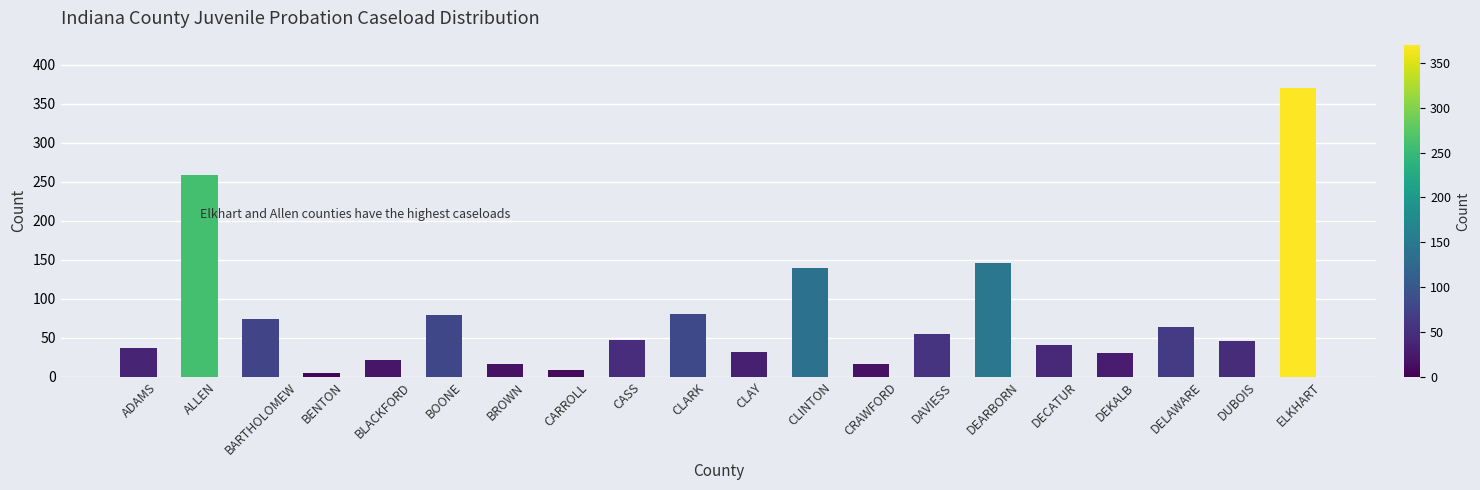

What is the maximum value shown in the chart?

370